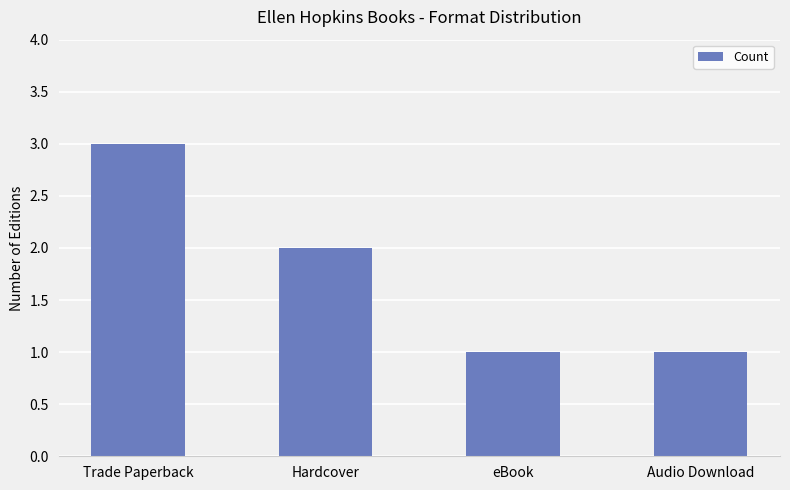

What is the sum of the values at eBook and Hardcover?

3